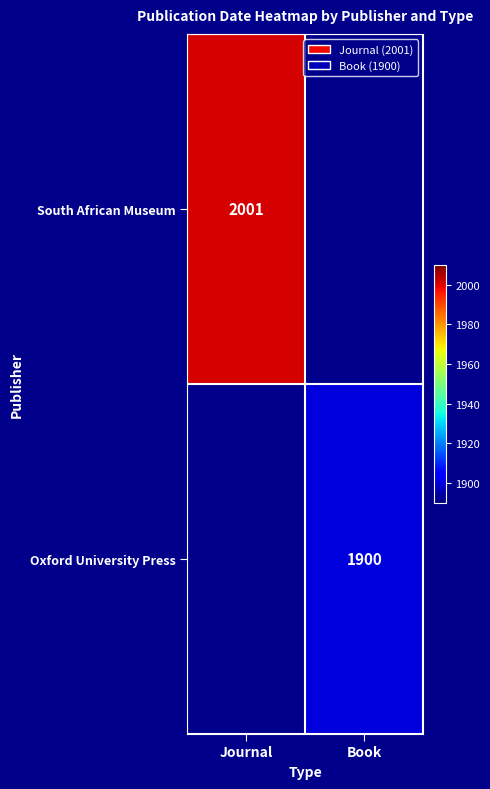

Is it true that Oxford University Press equals 3097 at Book?

False